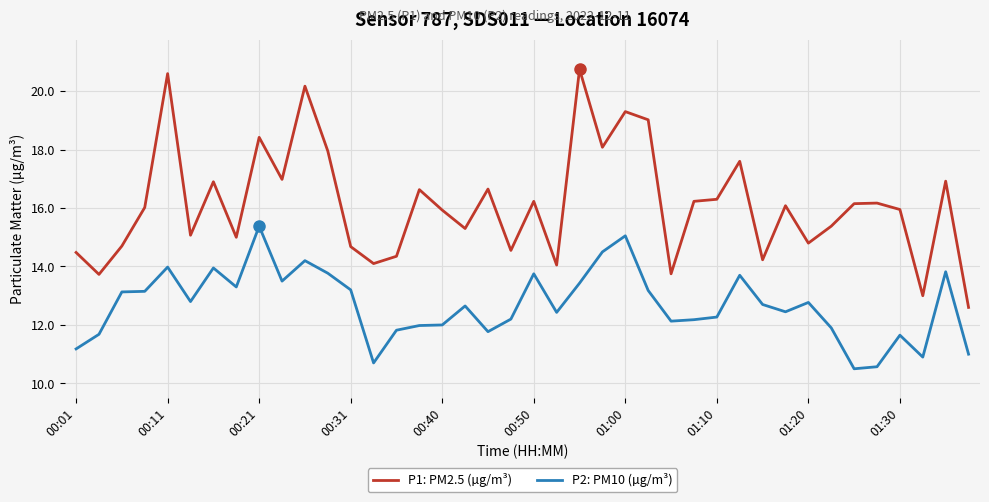

Which series has the largest total across all categories?

P1: PM2.5 (µg/m³)